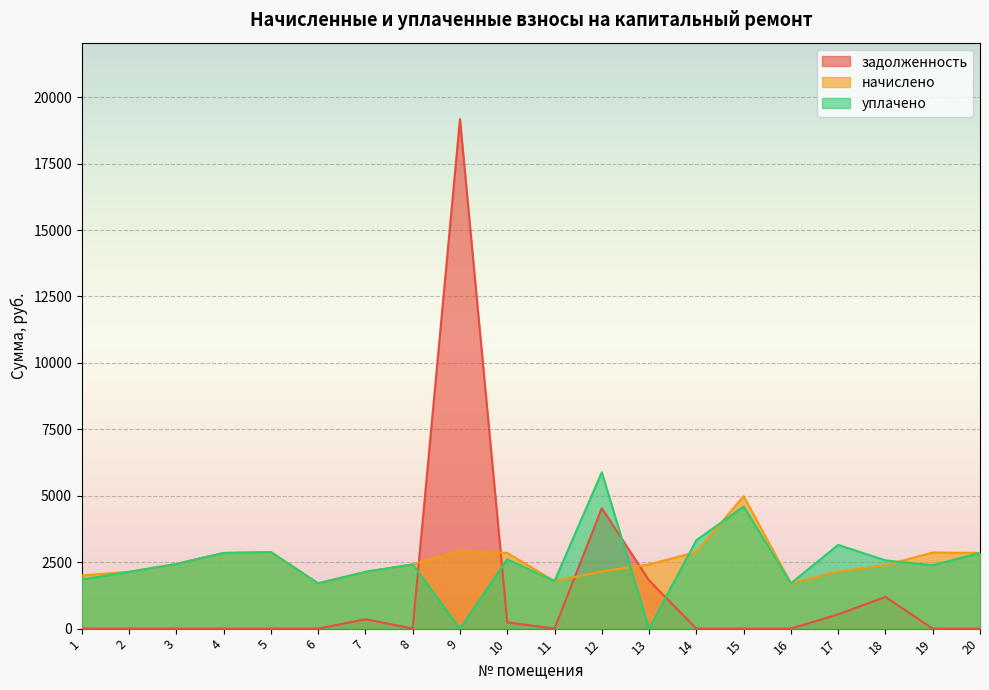

How many data points in уплачено are above 2434?

10